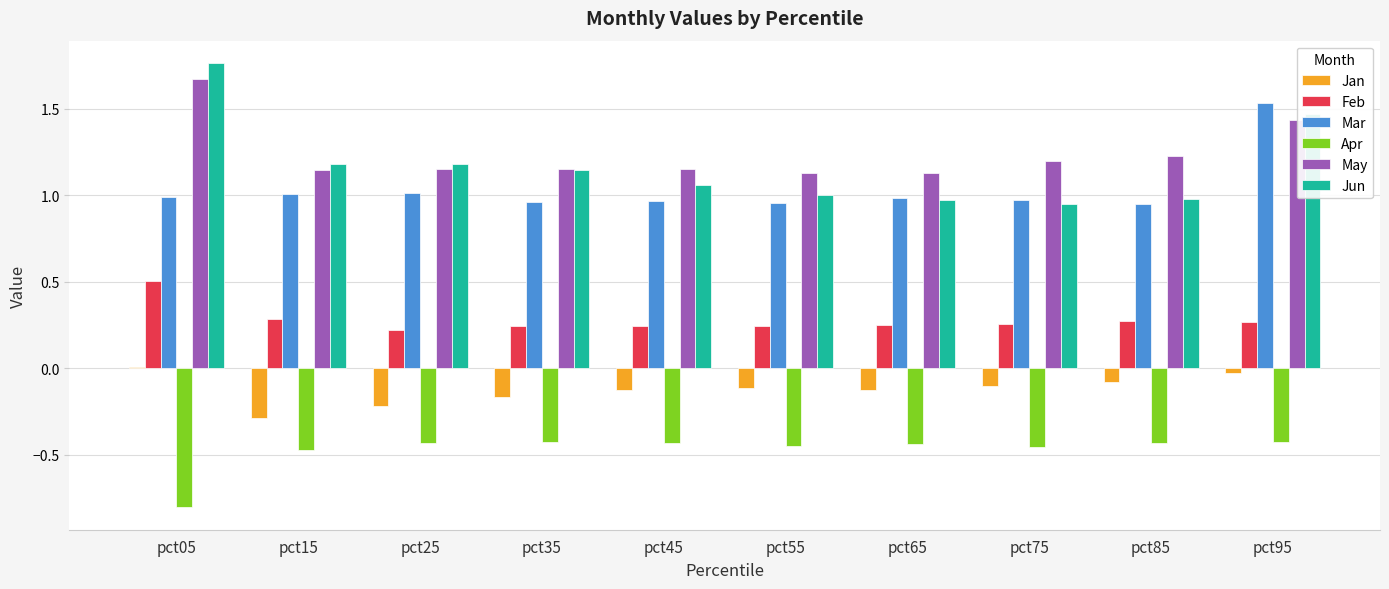

Which label corresponds to the largest value in the chart?

pct05